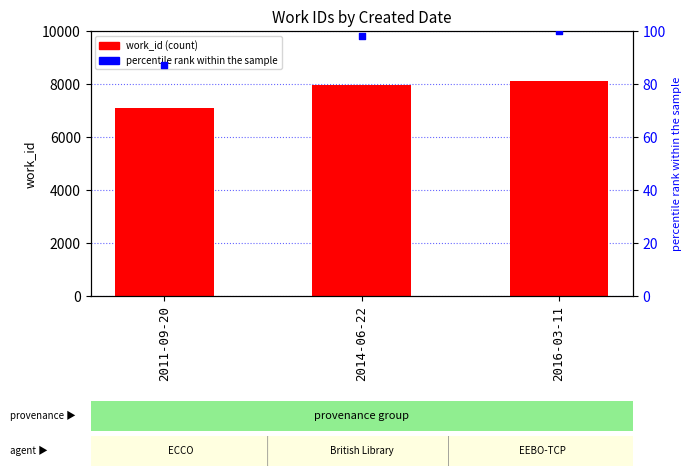

Which series reaches the minimum Y coordinate?

percentile rank within the sample